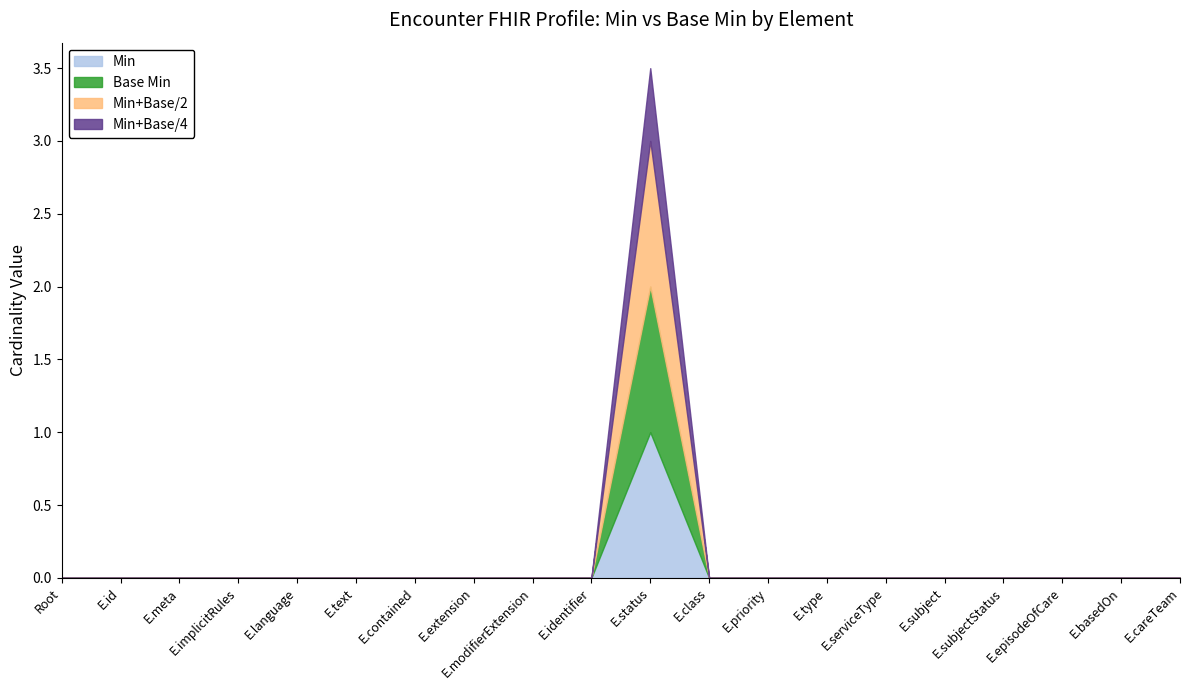

Which series changed the most between E.status and E.serviceType?

Base Min